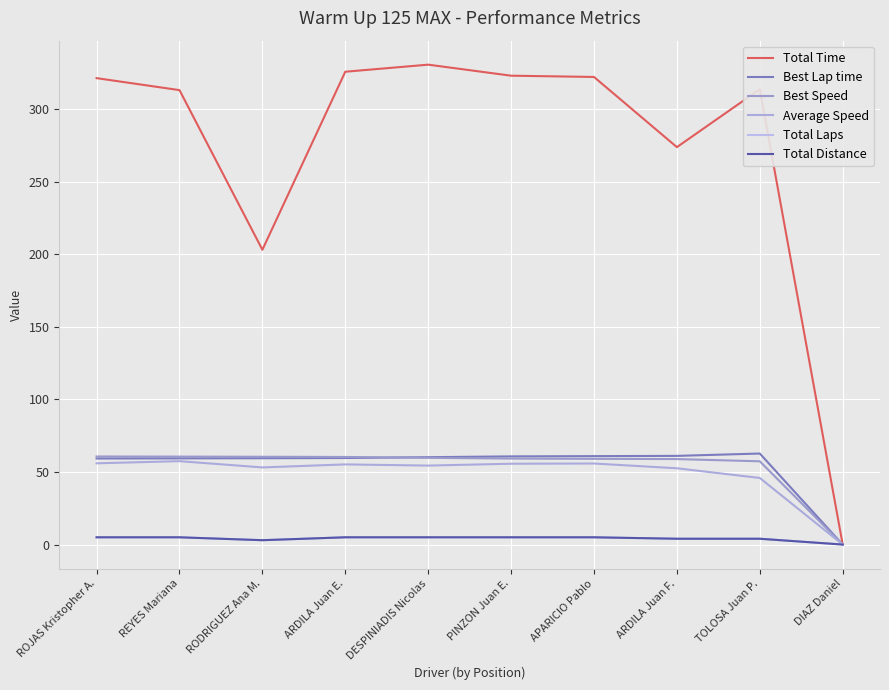

Between which two adjacent categories do Best Speed and Best Lap time first intersect?

ARDILA Juan E. and DESPINIADIS Nicolas